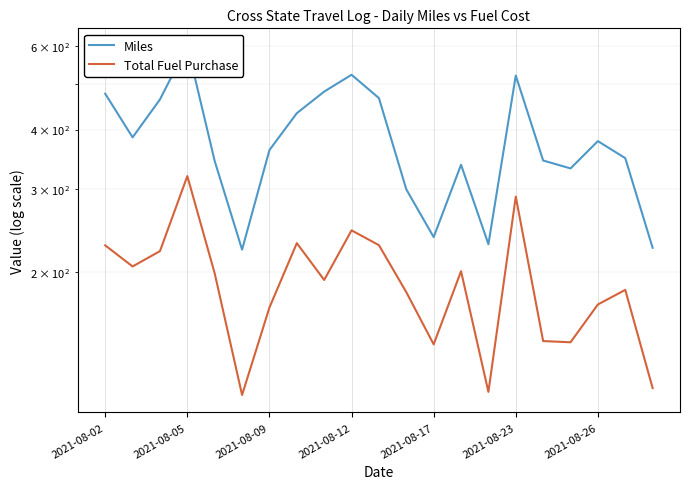

What is the sum of the Miles values at 10 and 18?

844.0